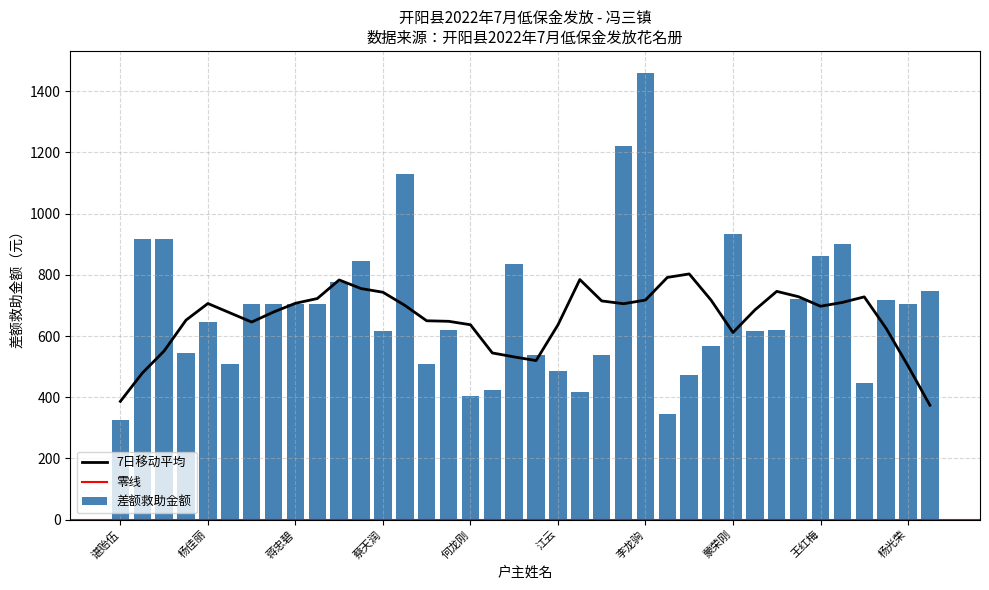

Are the bars horizontal?

No